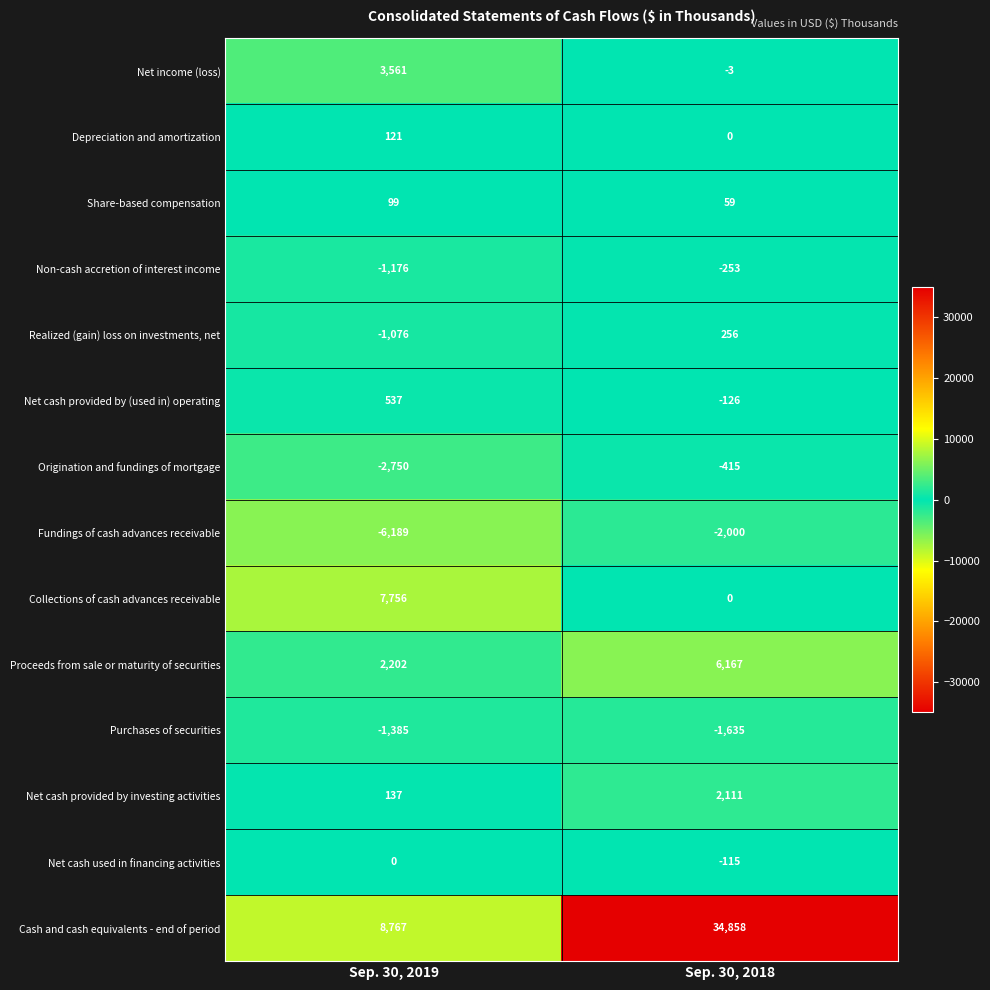

What is the total value across all series at Sep. 30, 2018?

38904